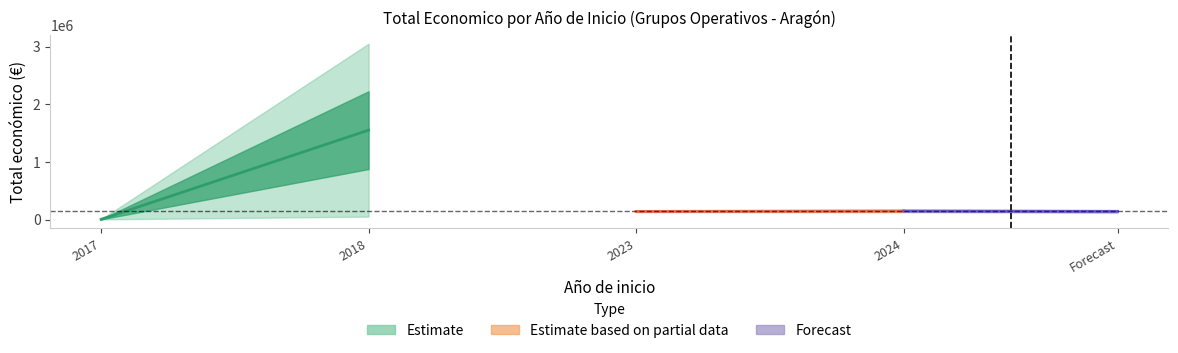

Which has a higher value, 2024 or 2018?

2018